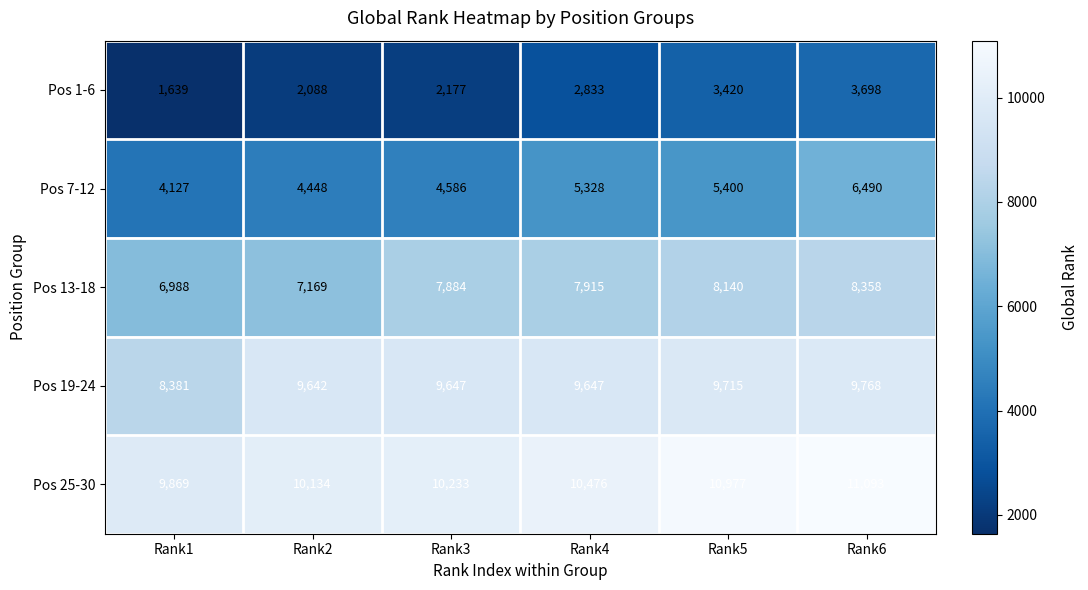

How many series are shown in this chart?

5